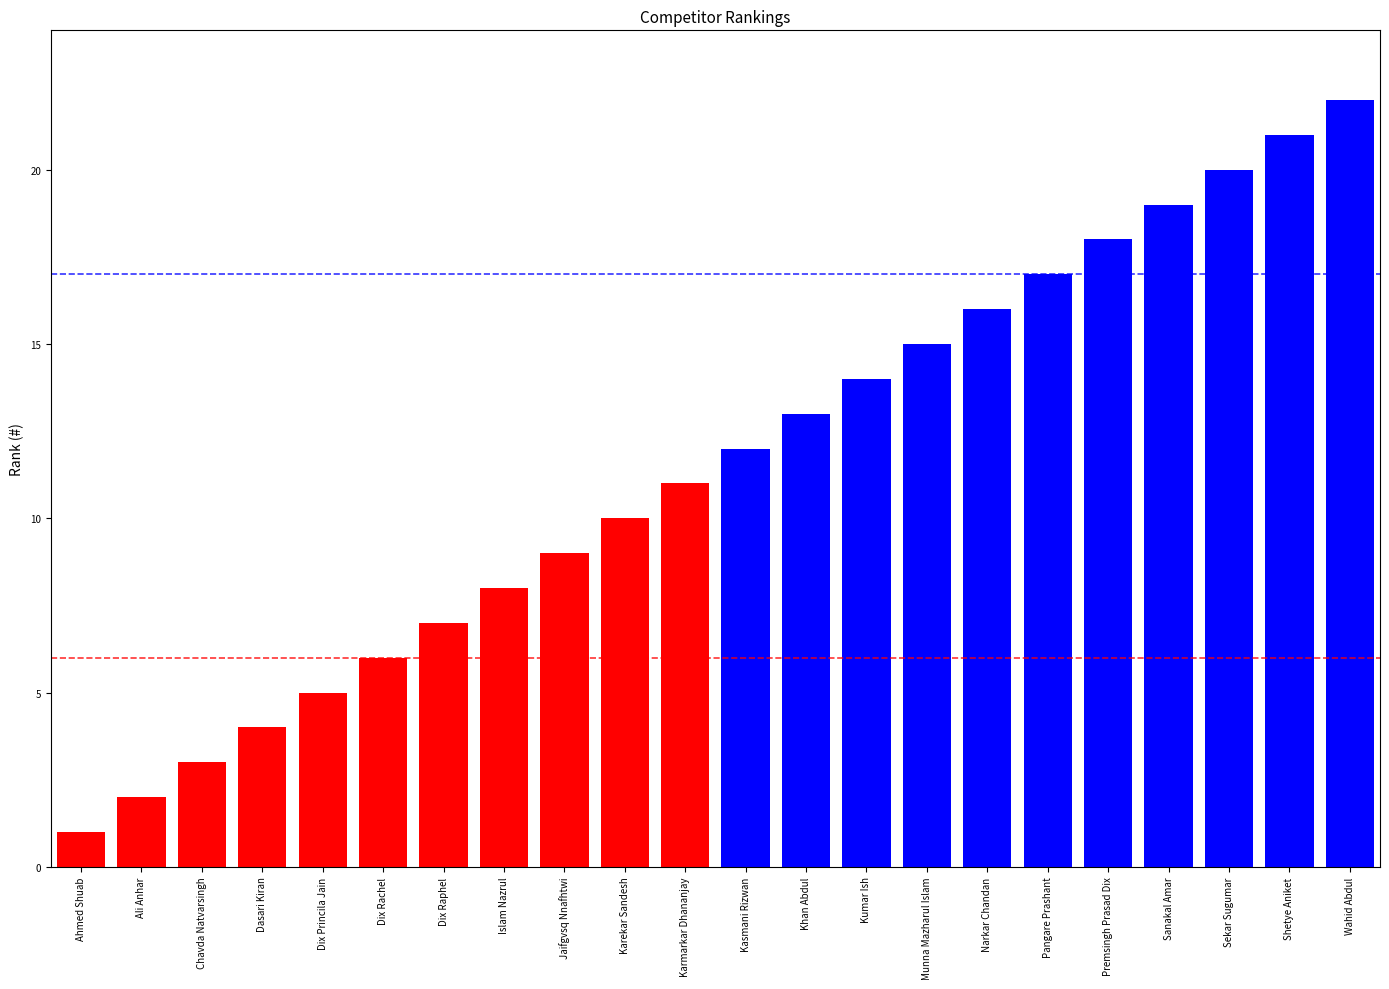

Which label corresponds to the largest value in the chart?

Wahid Abdul